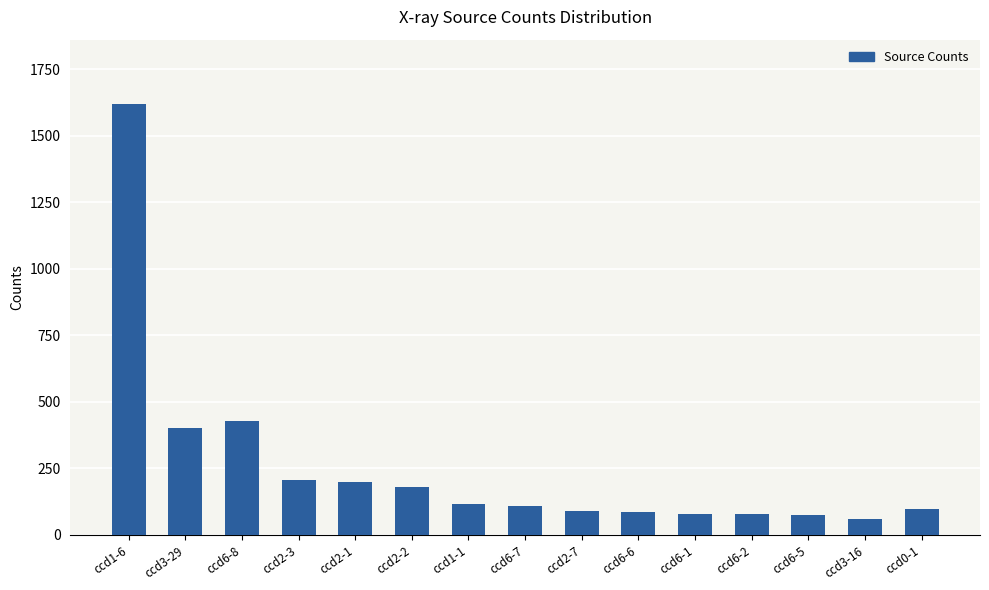

What is the label of the 7th bar from the right?

ccd2-7